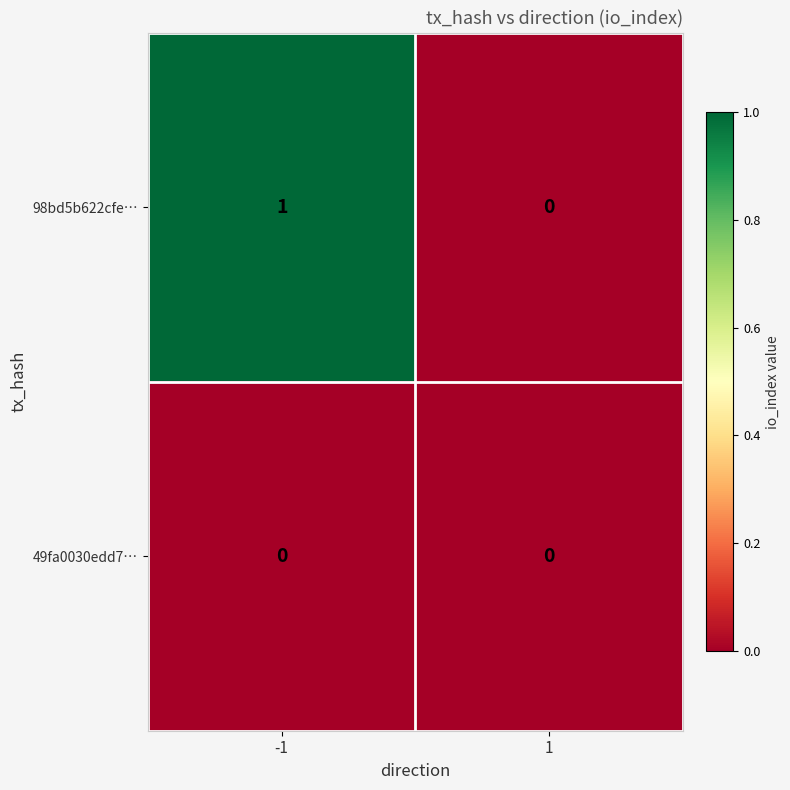

Which series has the largest range (max minus min)?

98bd5b622cfe…